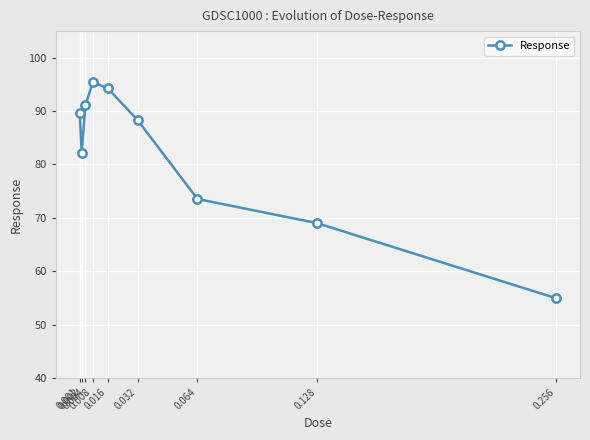

What is the value of the 6th point from the left?

88.3